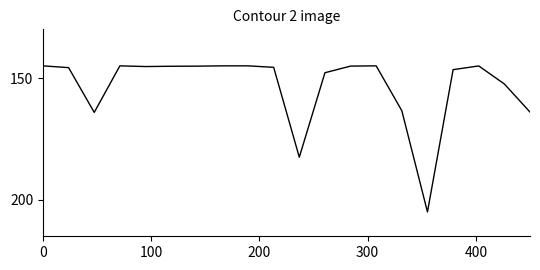

What is the difference between the maximum and minimum values?

60.0